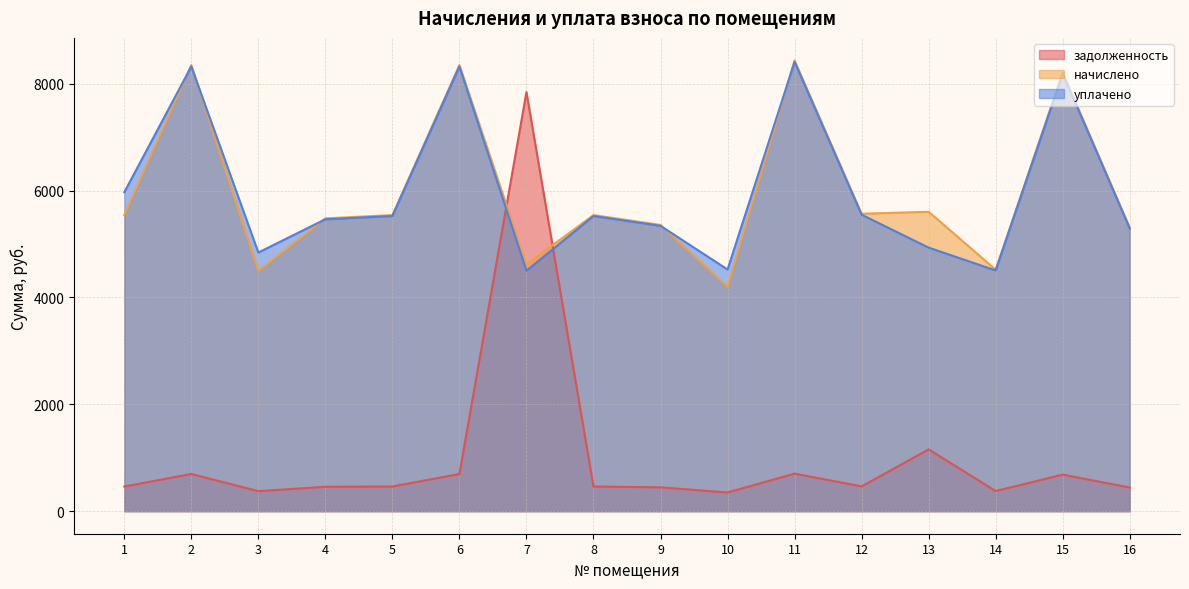

Does the chart have visible grid lines?

Yes